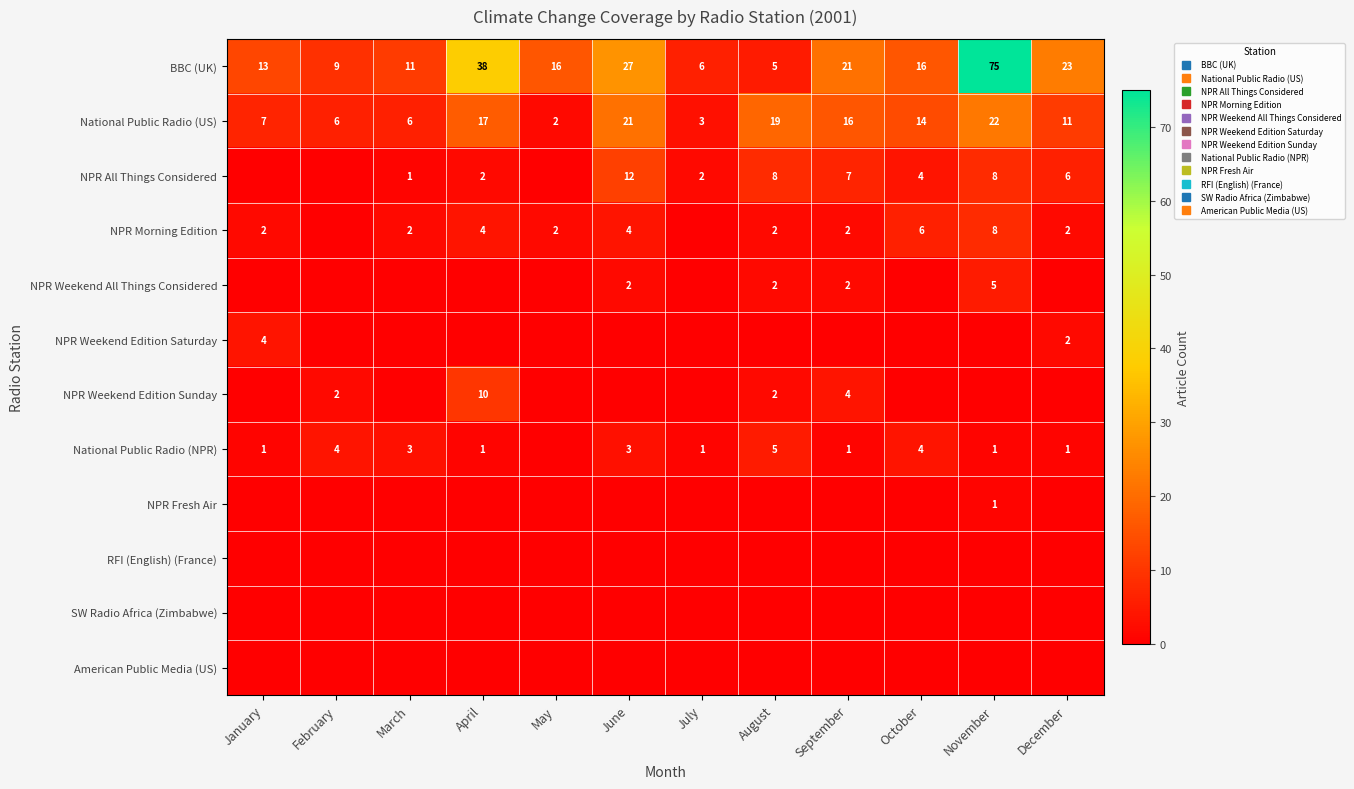

At which category does the chart reach its peak across all series?

November